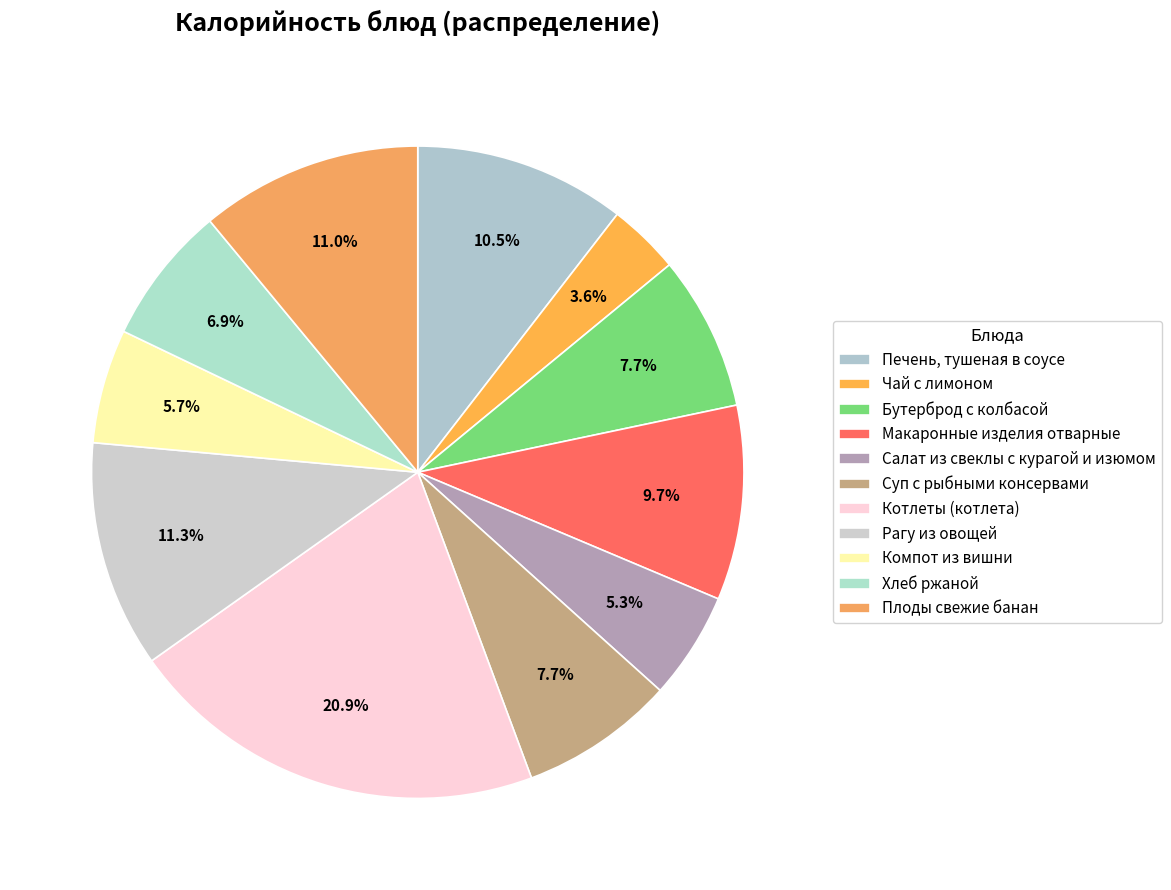

How many slices are in this pie chart?

11